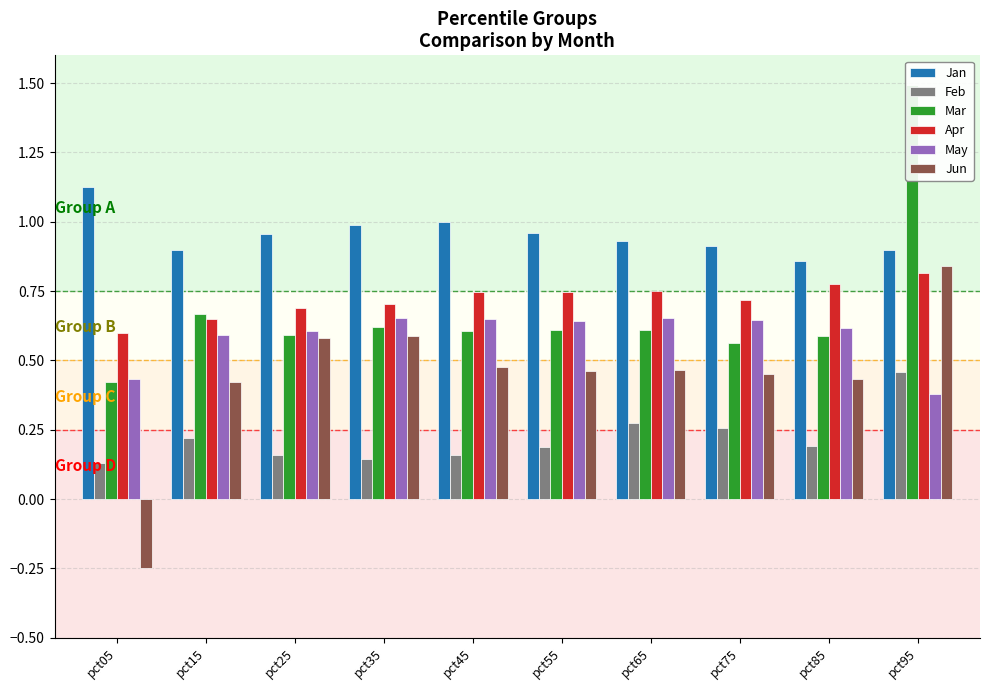

What are all the series names shown in the legend?

Jan, Feb, Mar, Apr, May, Jun